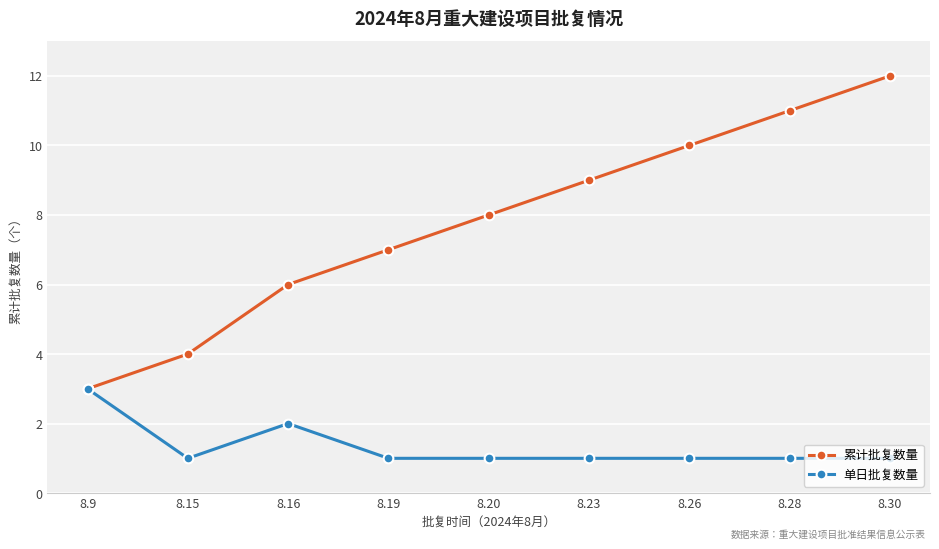

What is the difference between the 累计批复数量 values at 8.9 and 8.20?

5